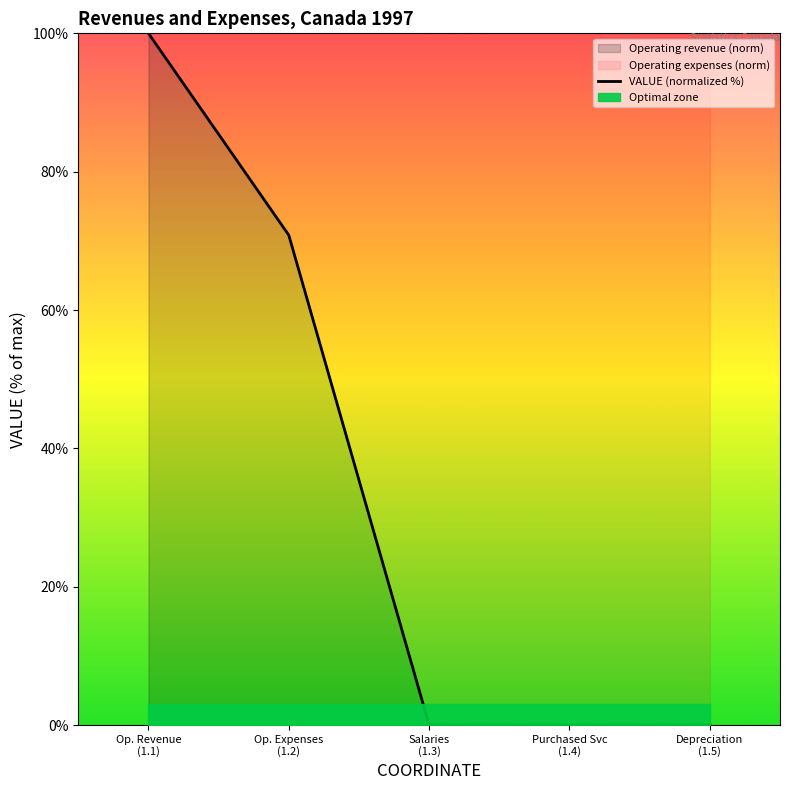

Is this an area chart (filled region under the line)?

No